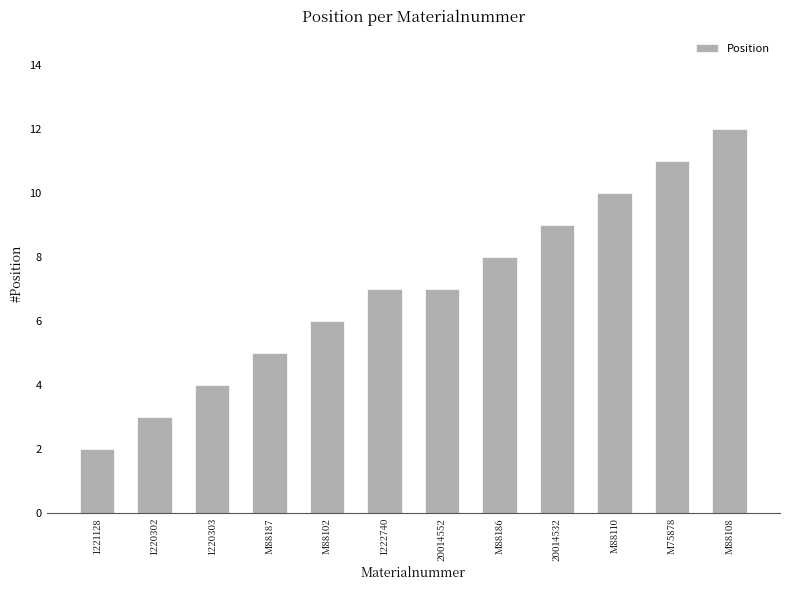

The chart shows a value of 21 at M88108. True or false?

False